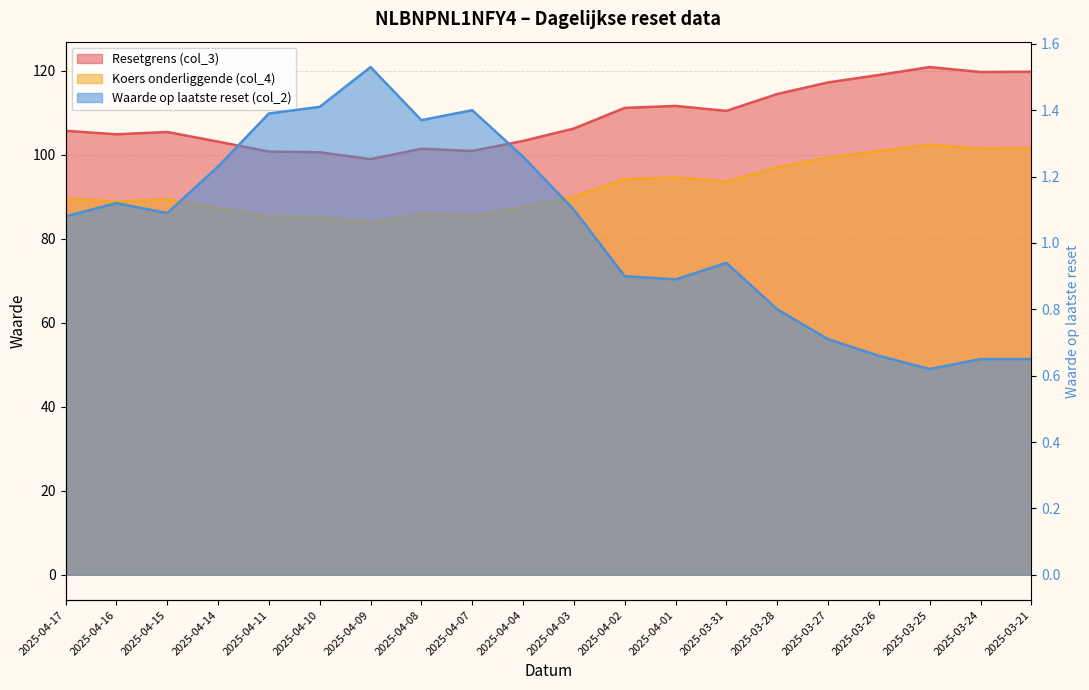

Between 2025-04-03 and 2025-03-25, which series saw the biggest shift?

Resetgrens (col_3)